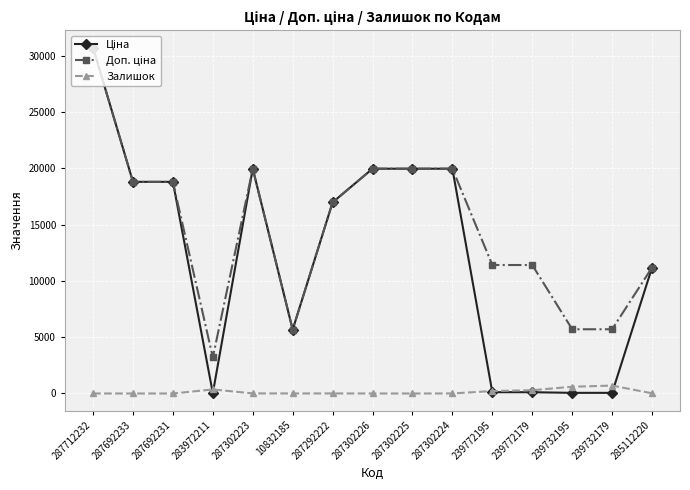

How many lines are shown in the chart?

3